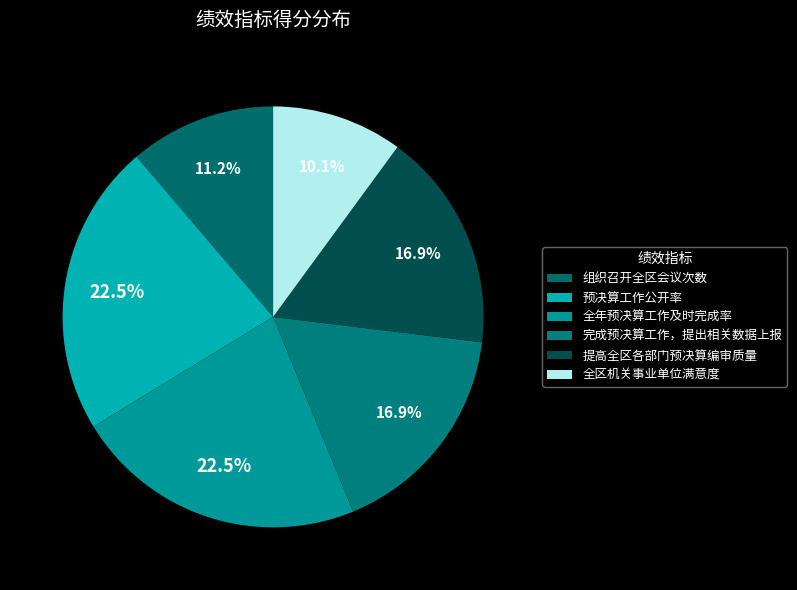

How many slices are in this pie chart?

6